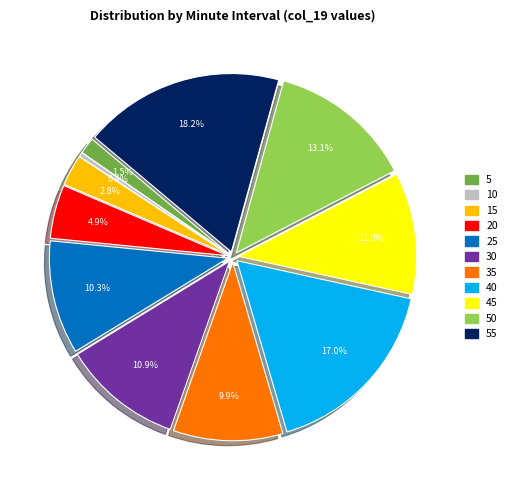

Is there any slice that represents more than half of the pie?

No